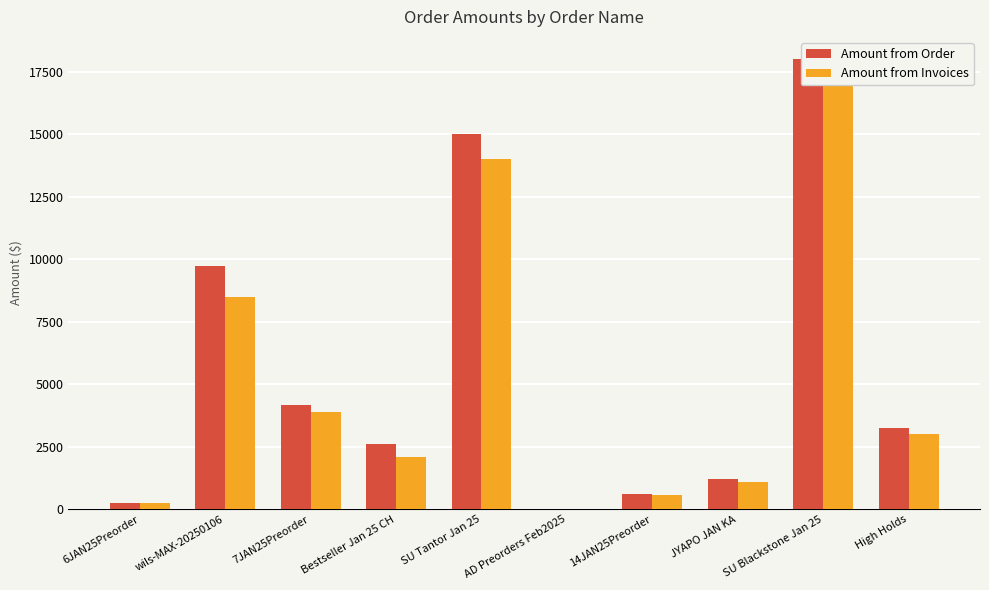

The value of Amount from Order at 6JAN25Preorder is 240.0. True or false?

True